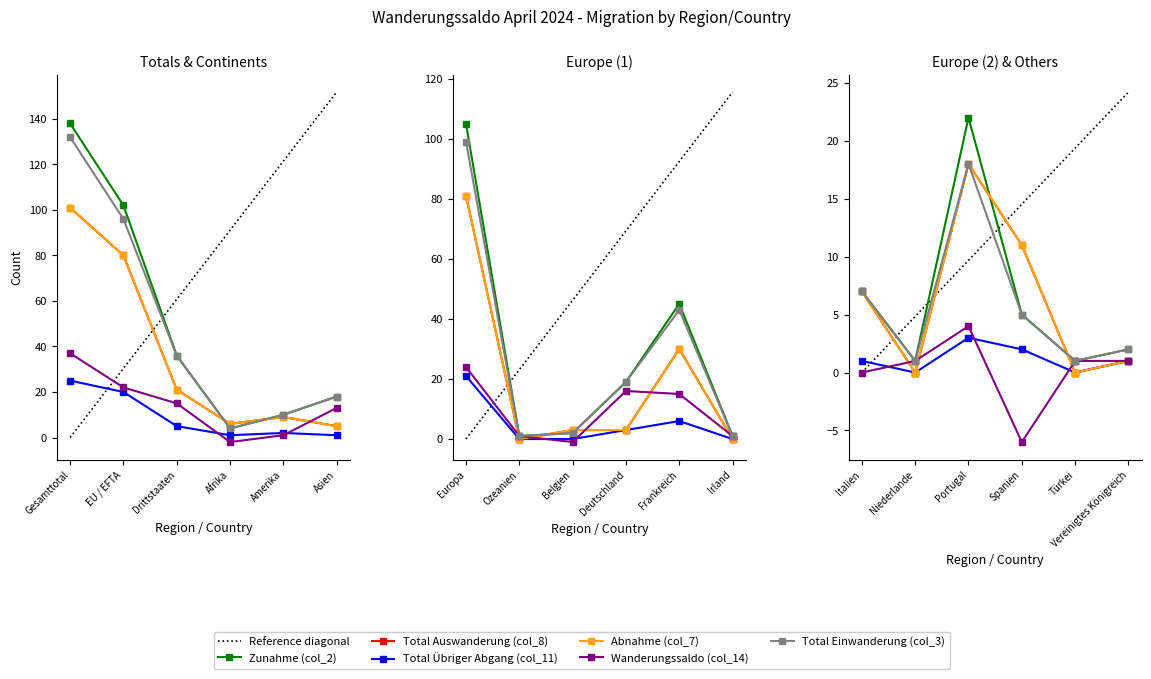

How many values in the Total Übriger Abgang (col_11) series exceed 2?

7